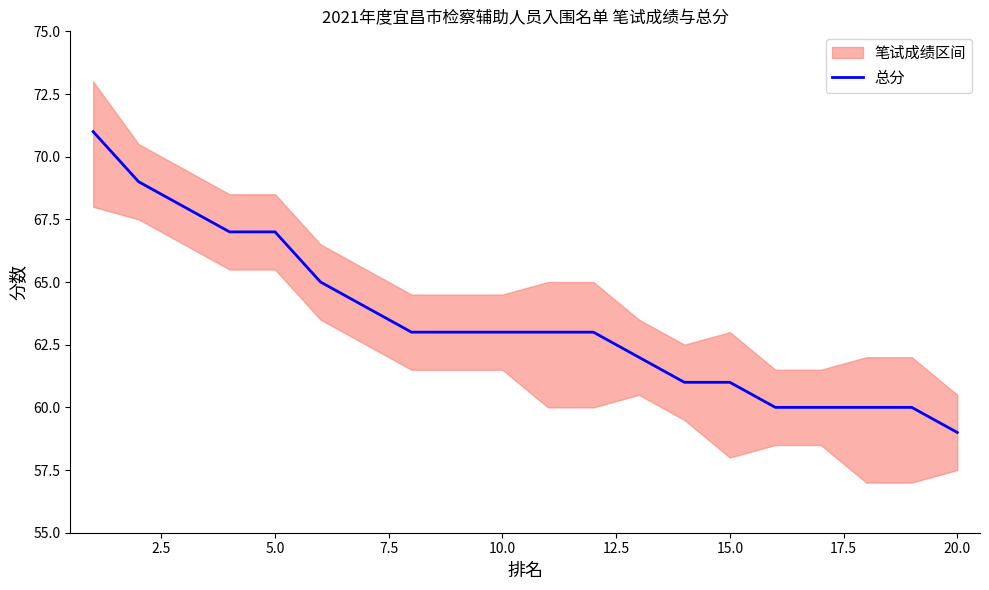

Reading right to left, extract all data points from this chart.

59	60	60	60	60	61	61	62	63	63	63	63	63	64	65	67	67	68	69	71